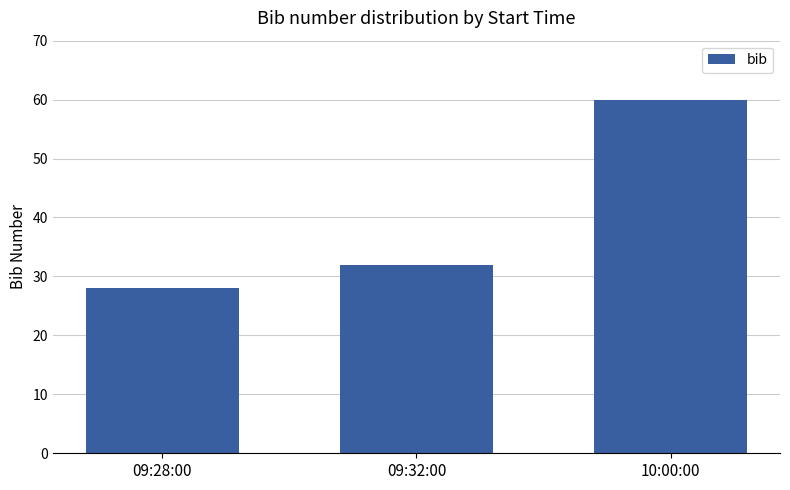

Is it true that the value at 10:00:00 is 60?

True